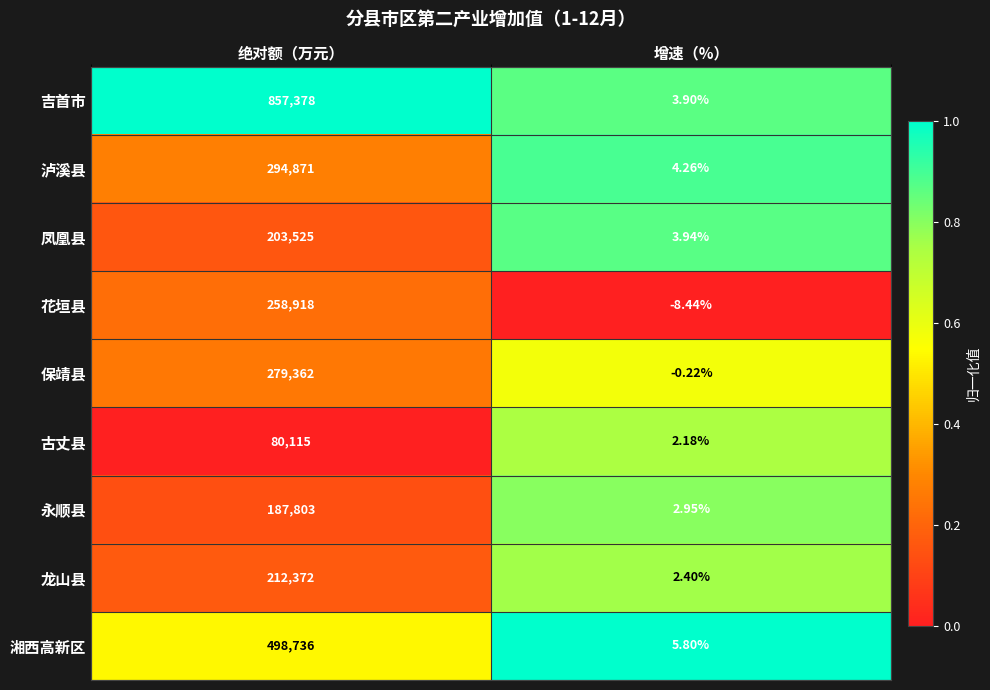

Where is 吉首市 nearest to the value 428690?

增速（%）